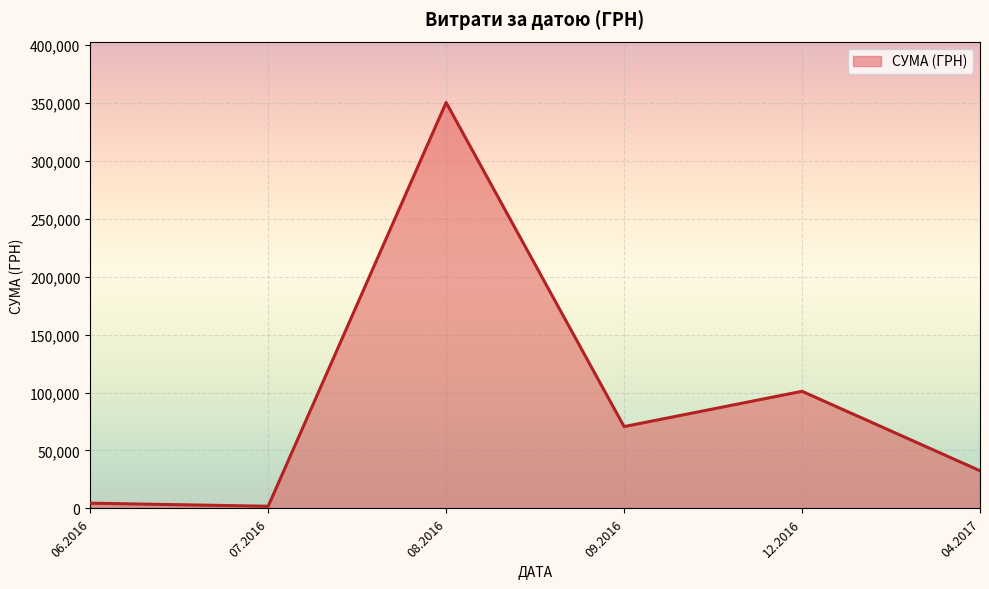

What is the sum of all values?

560690.5